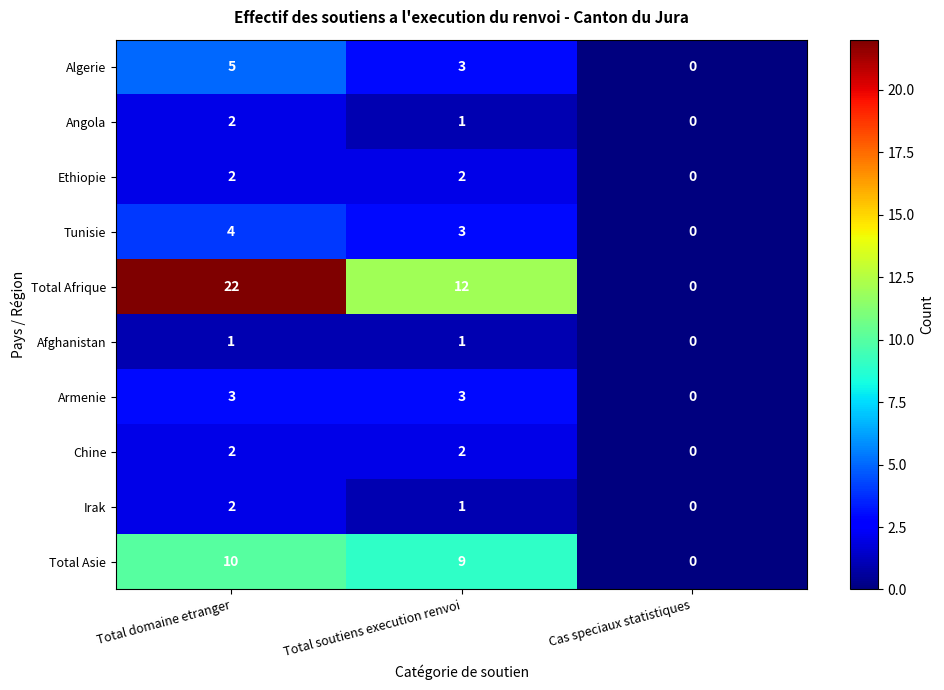

What is the difference between the Tunisie values at Cas speciaux statistiques and Total soutiens execution renvoi?

3